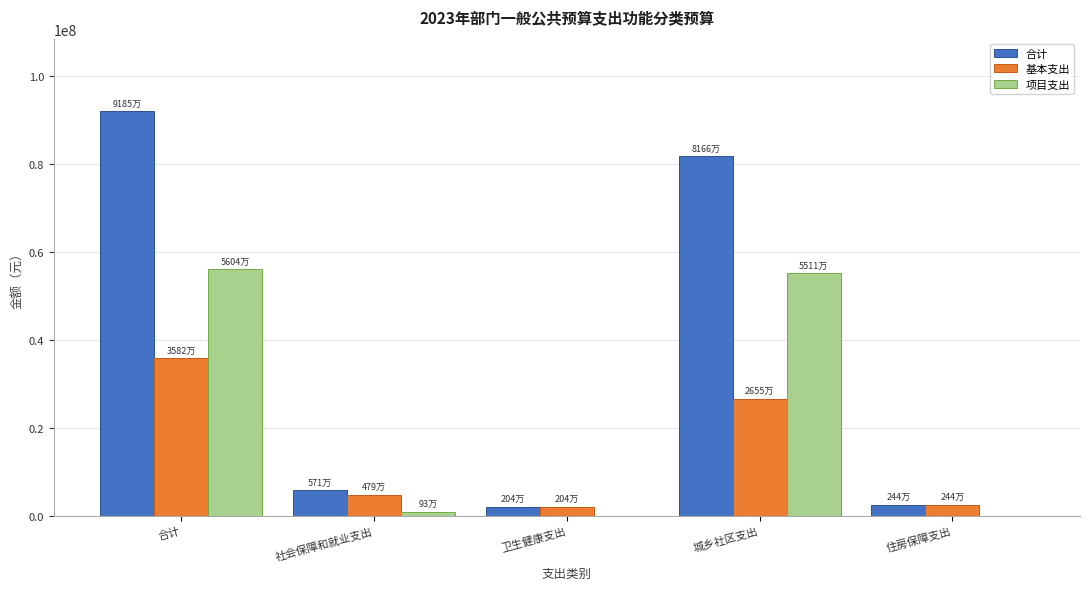

What is the maximum value shown in the chart?

91853400